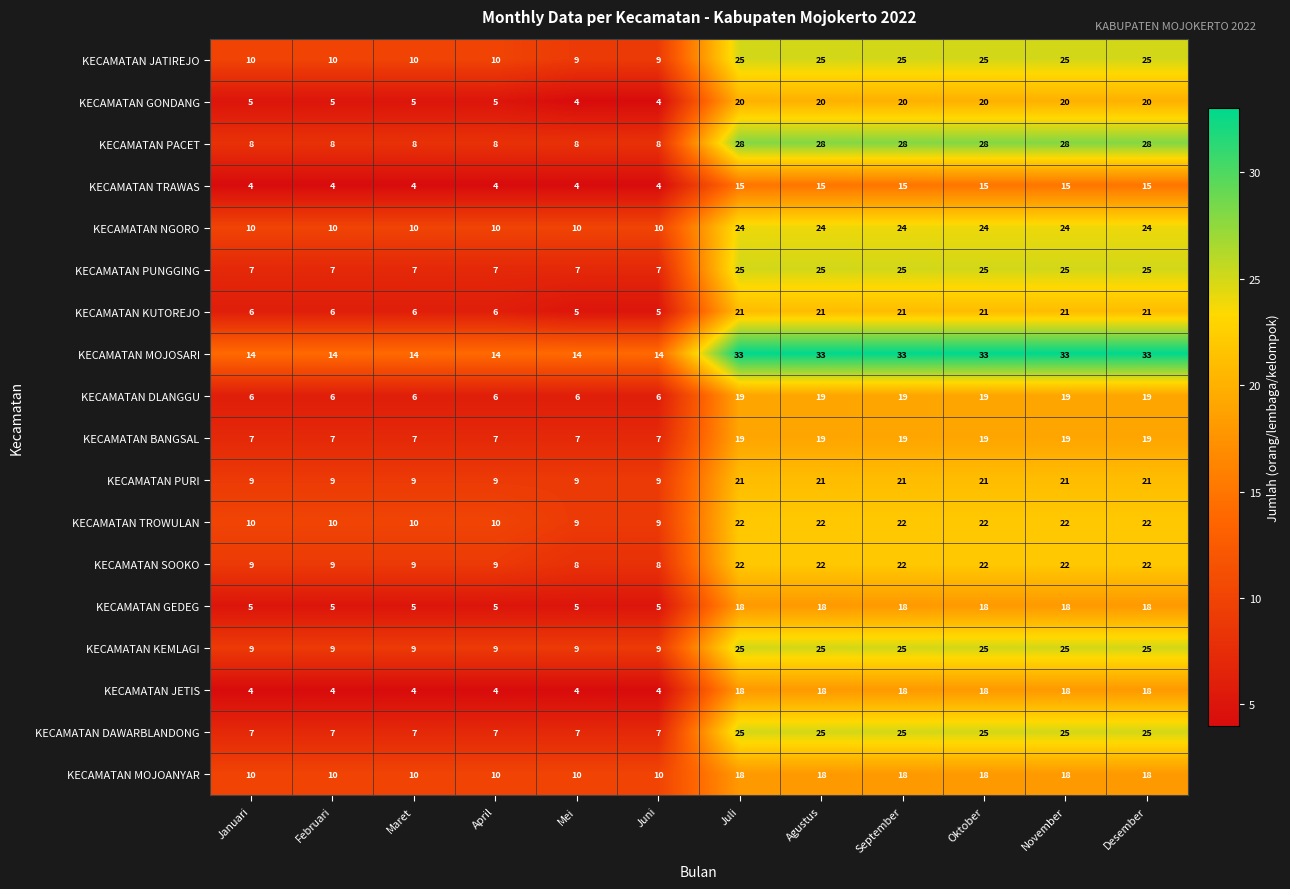

What is the greatest value displayed?

33